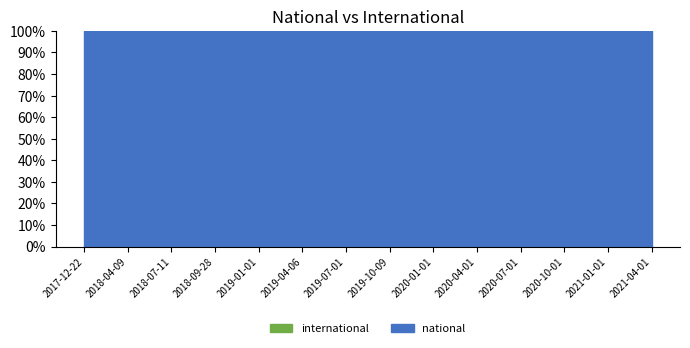

True or false: international and national intersect in this chart.

False